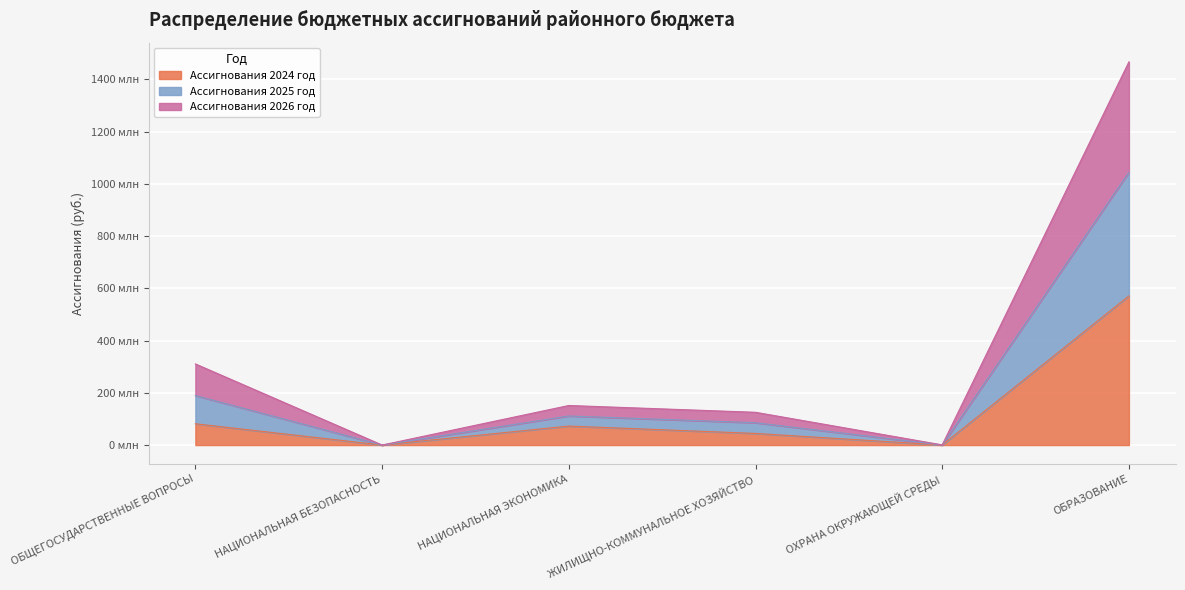

Which category has the lowest value in the Ассигнования 2024 год series?

НАЦИОНАЛЬНАЯ БЕЗОПАСНОСТЬ